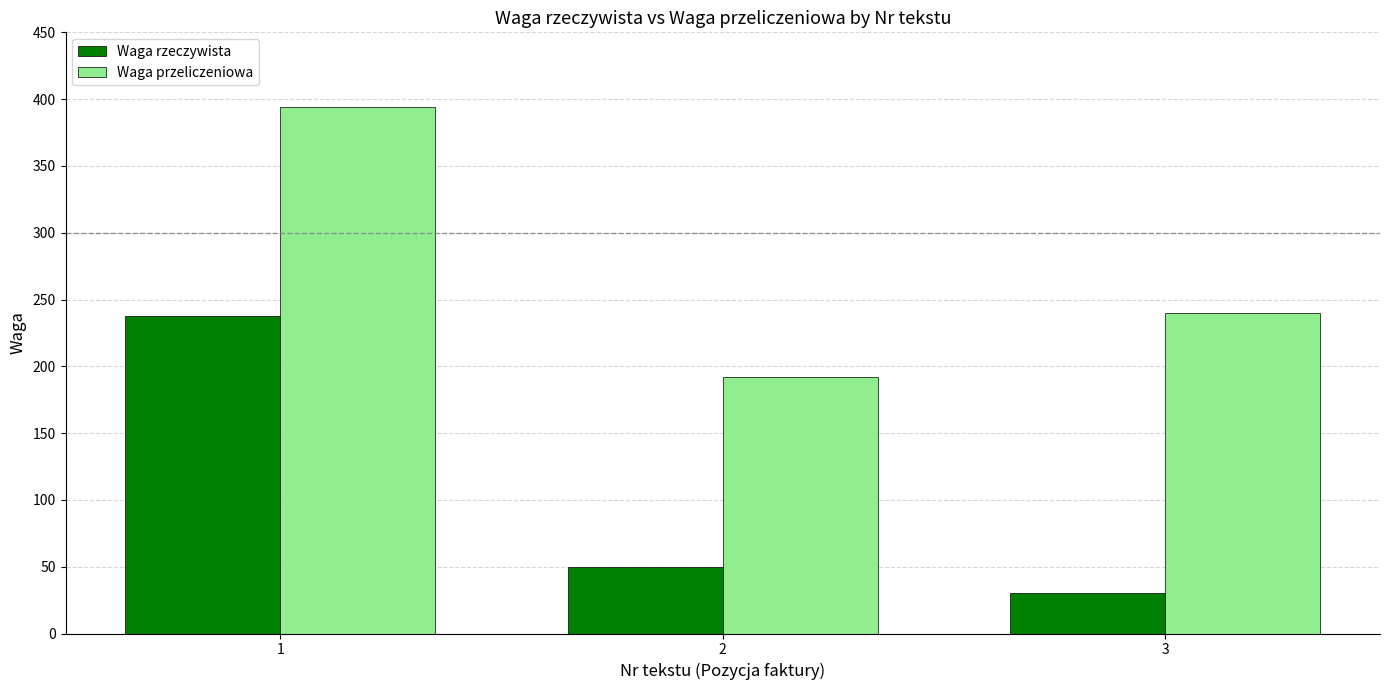

At which category is the sum across all series the highest?

1